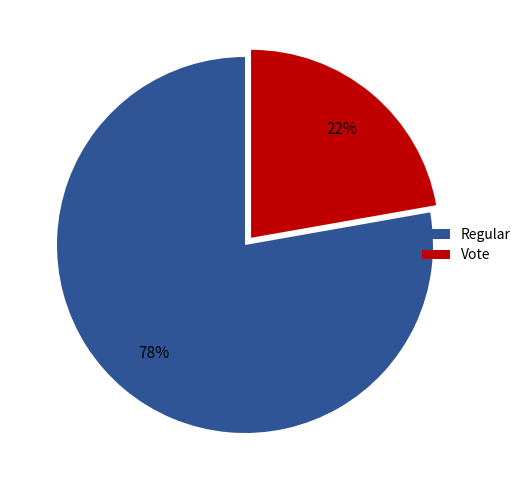

What percentage is the Regular slice, to the nearest percent?

78%